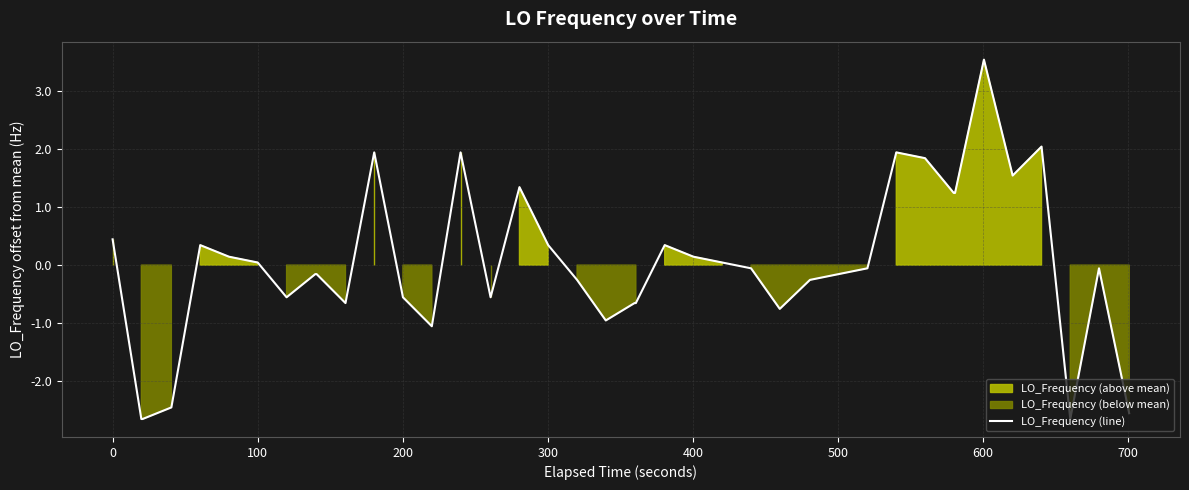

What is the lowest value of the LO_Frequency (line) series?

-2.7